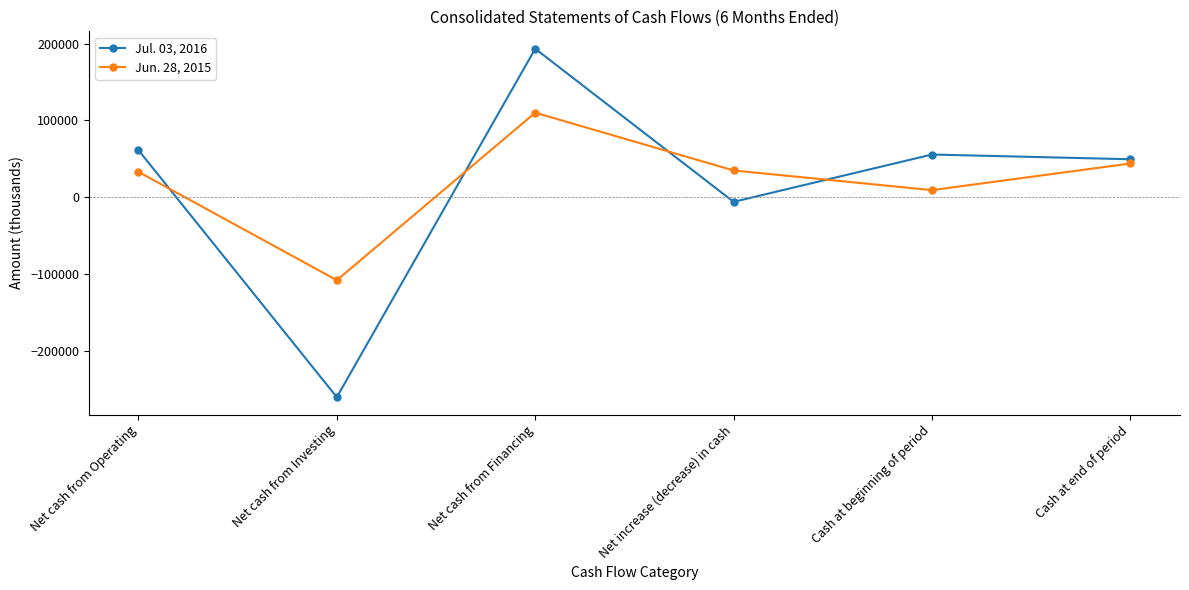

What is the label of the 1st point from the left?

Net cash from Operating